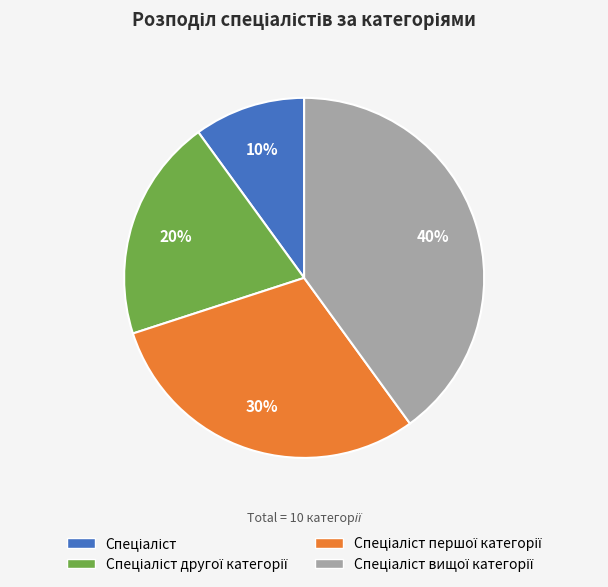

To the nearest percent, what is the average slice percentage?

25%